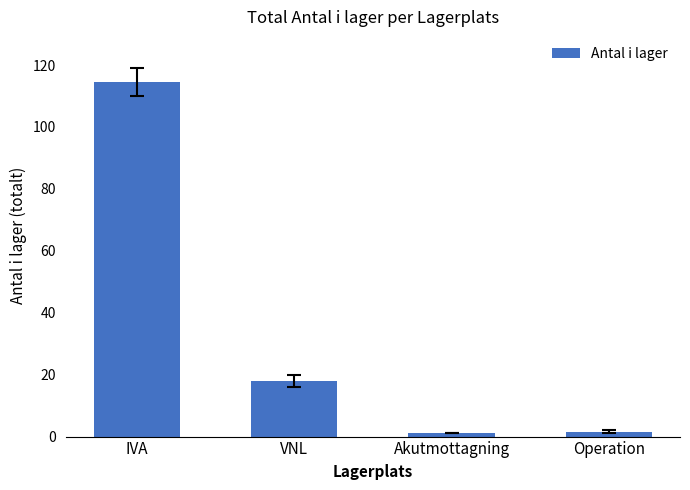

The chart shows a value of 12.1 at VNL. True or false?

False